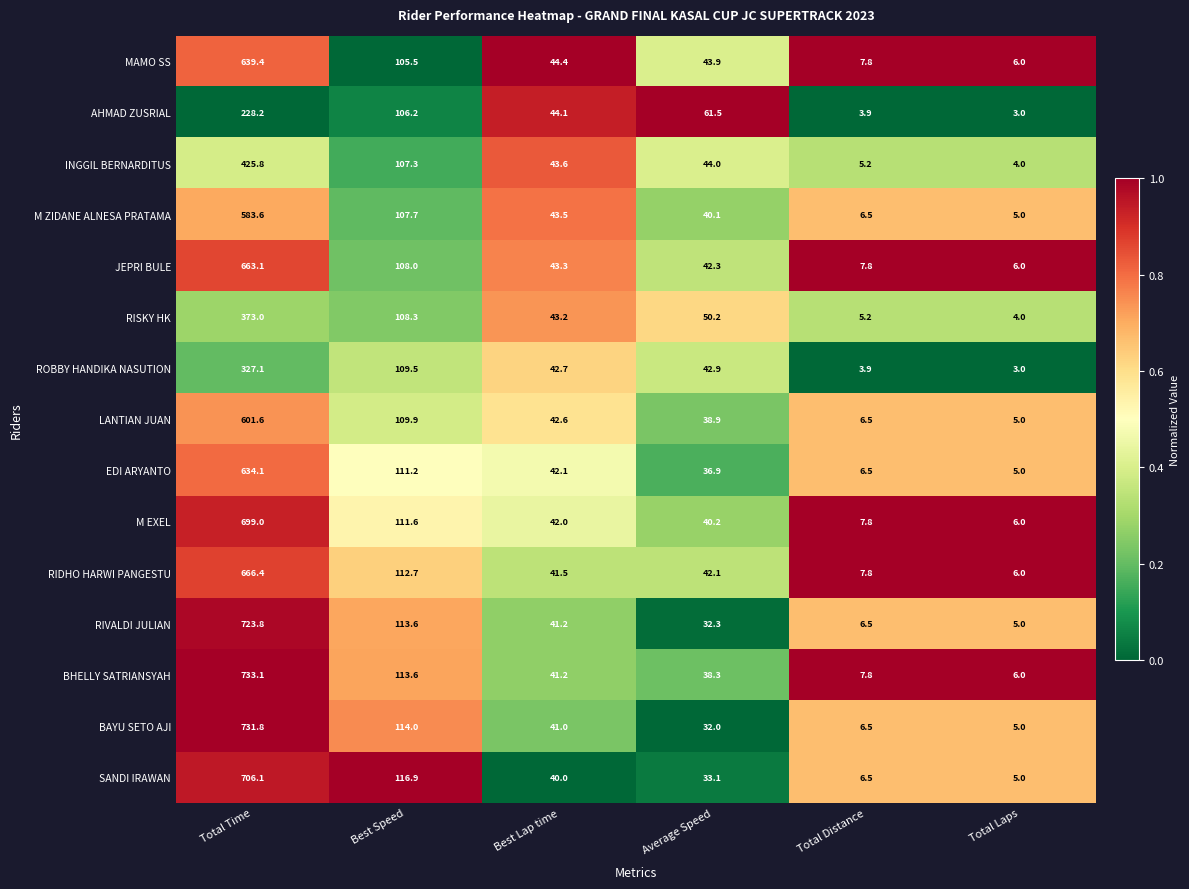

At which category is the sum across all series the highest?

Total Time